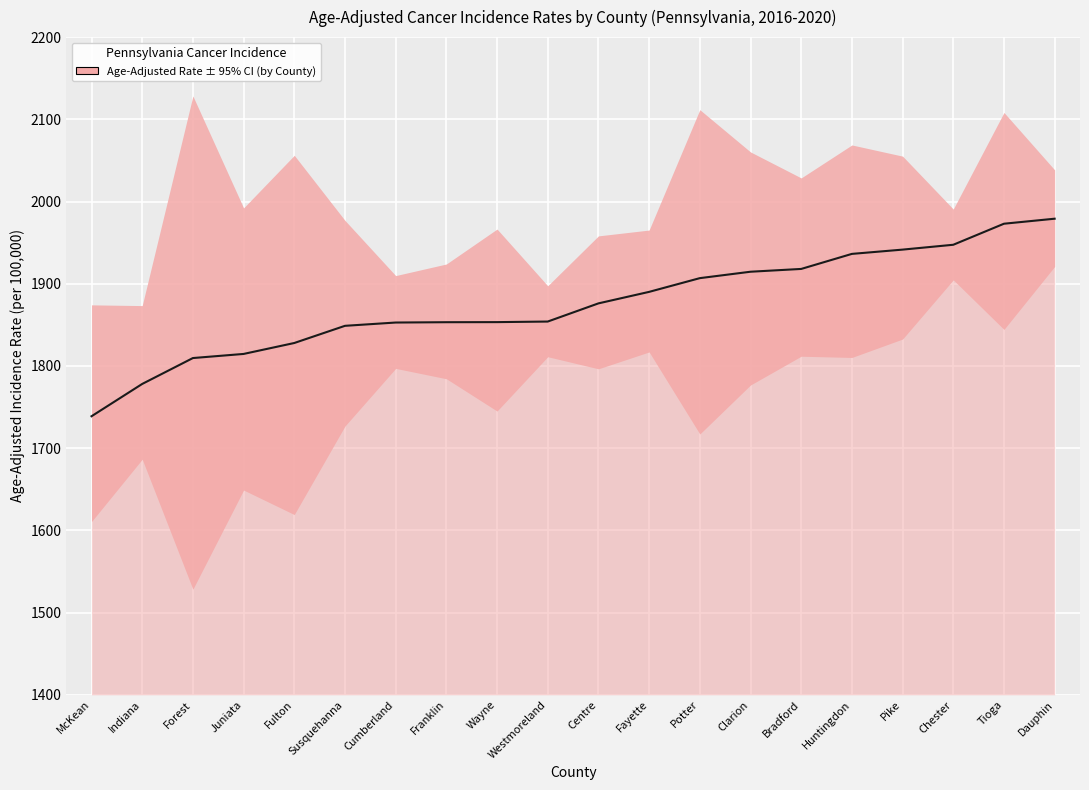

True or false: the data has more than 0 interior local peaks.

False